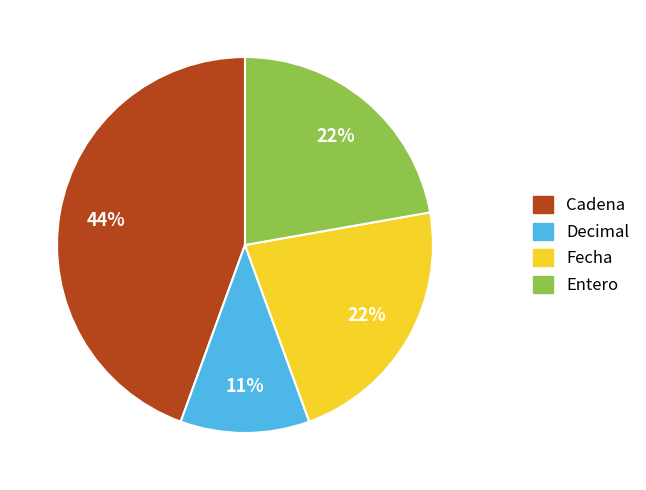

Is Cadena the majority of the pie?

No